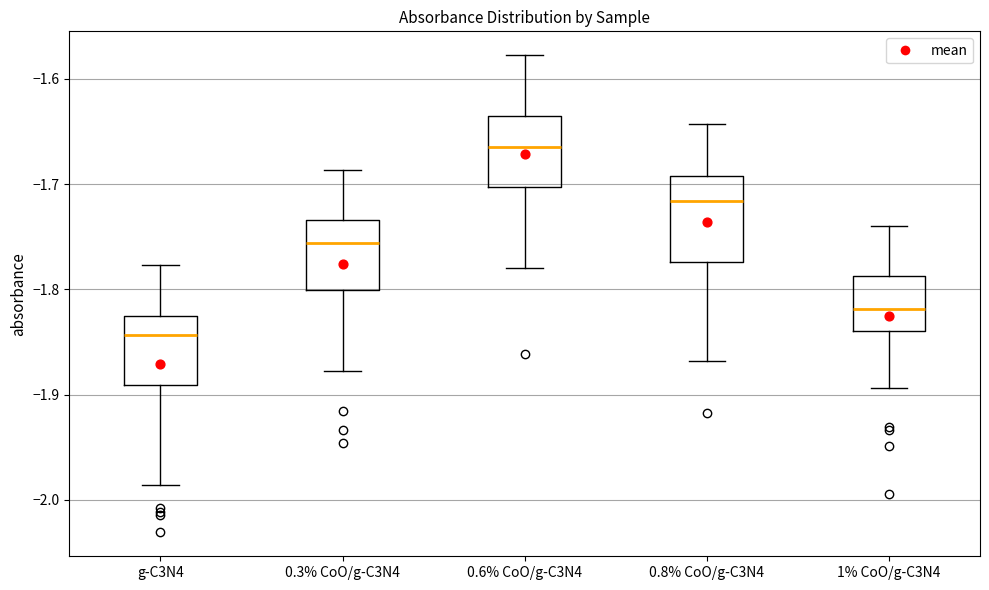

Which box is the tallest, from its lower edge to its upper edge?

0.8% CoO/g-C3N4